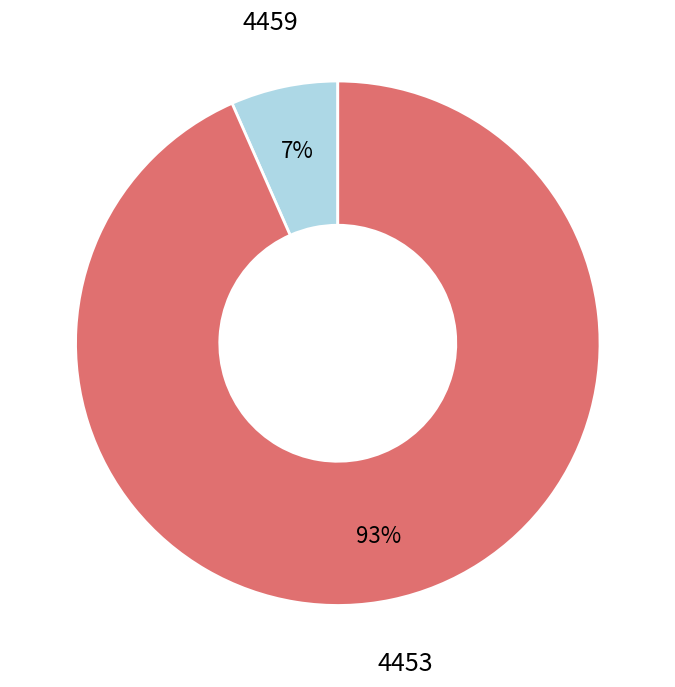

True or false: 4459 accounts for 7% of the total.

True